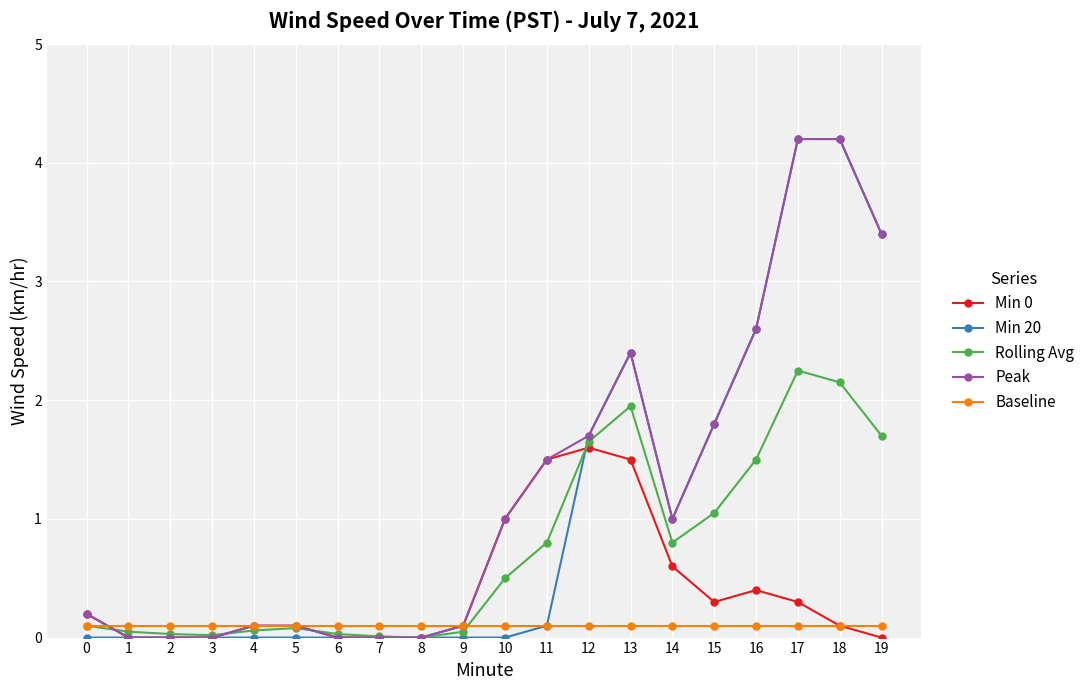

What is the difference between the second highest and second lowest values in the Peak series?

4.2